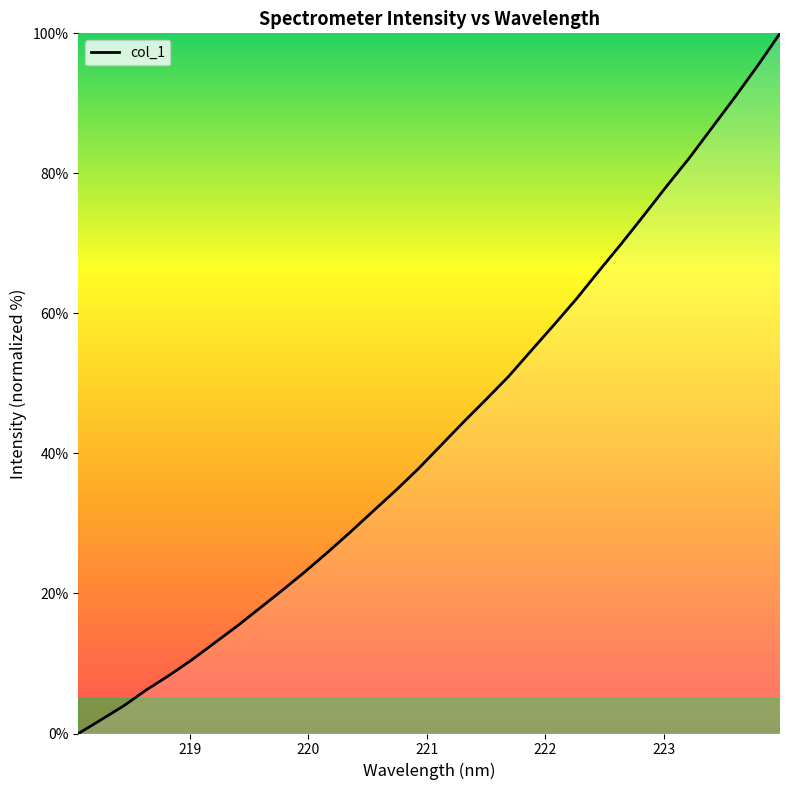

What is the greatest value displayed?

100.0